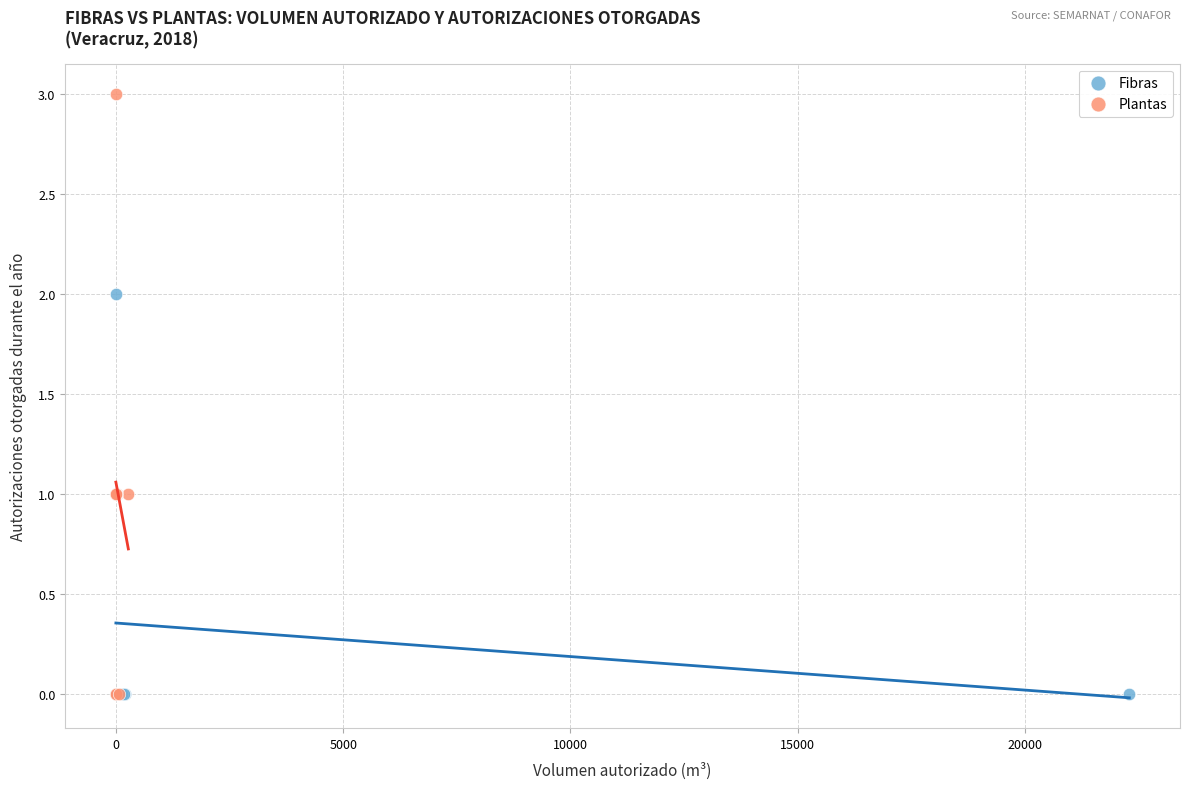

Which series reaches the maximum Y coordinate?

Plantas